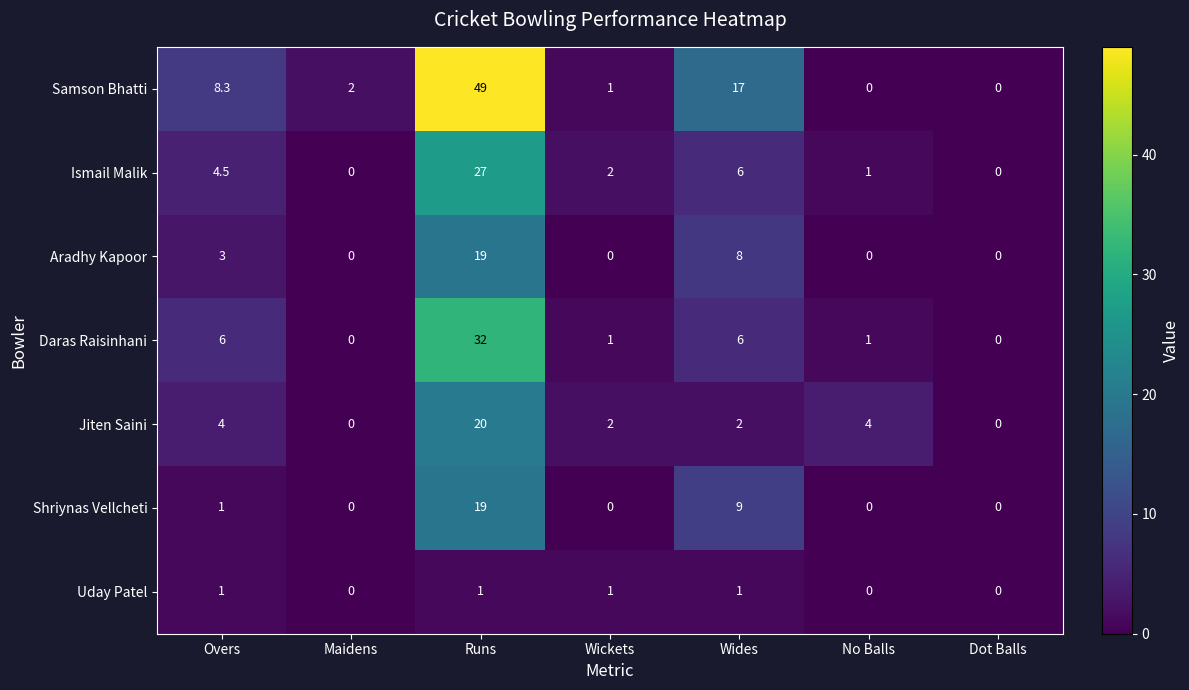

How many distinct data groups are displayed?

7